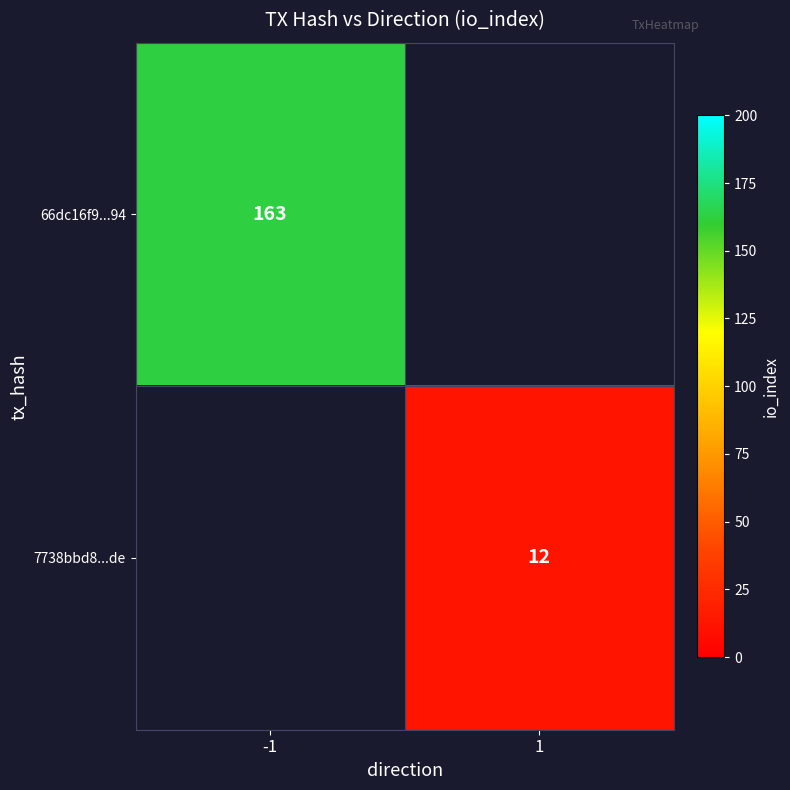

The value of 66dc16f9...94 at -1 is 163. True or false?

True